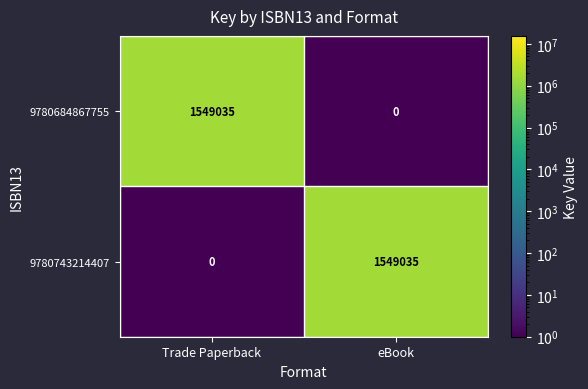

What is the total value across all series at eBook?

1549035